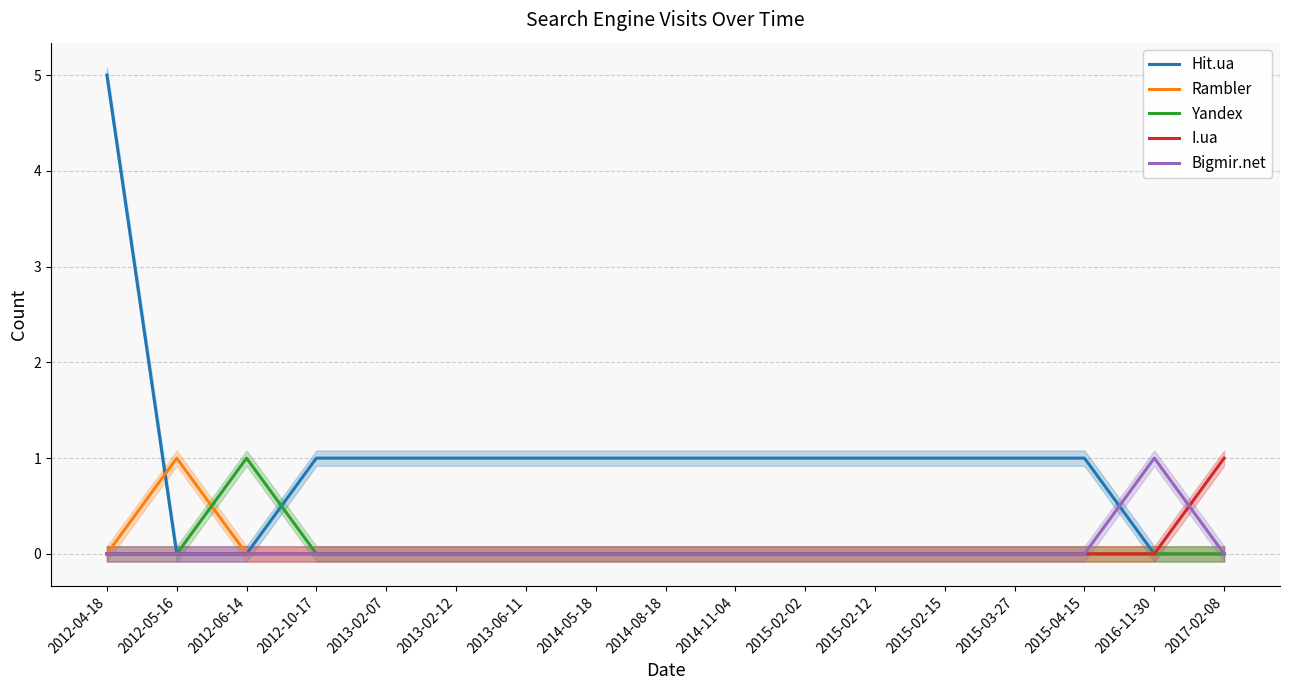

Rank the series at 2012-10-17 from lowest to highest value.

Rambler, Yandex, I.ua, Bigmir.net, Hit.ua